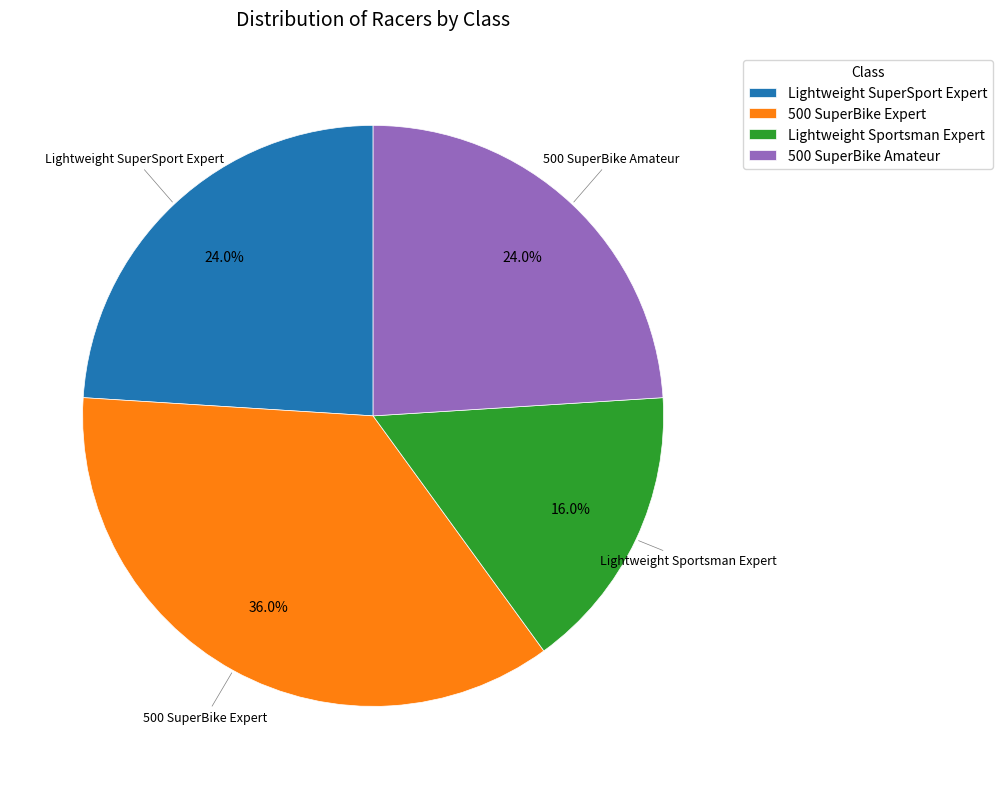

Which slice is the largest?

500 SuperBike Expert